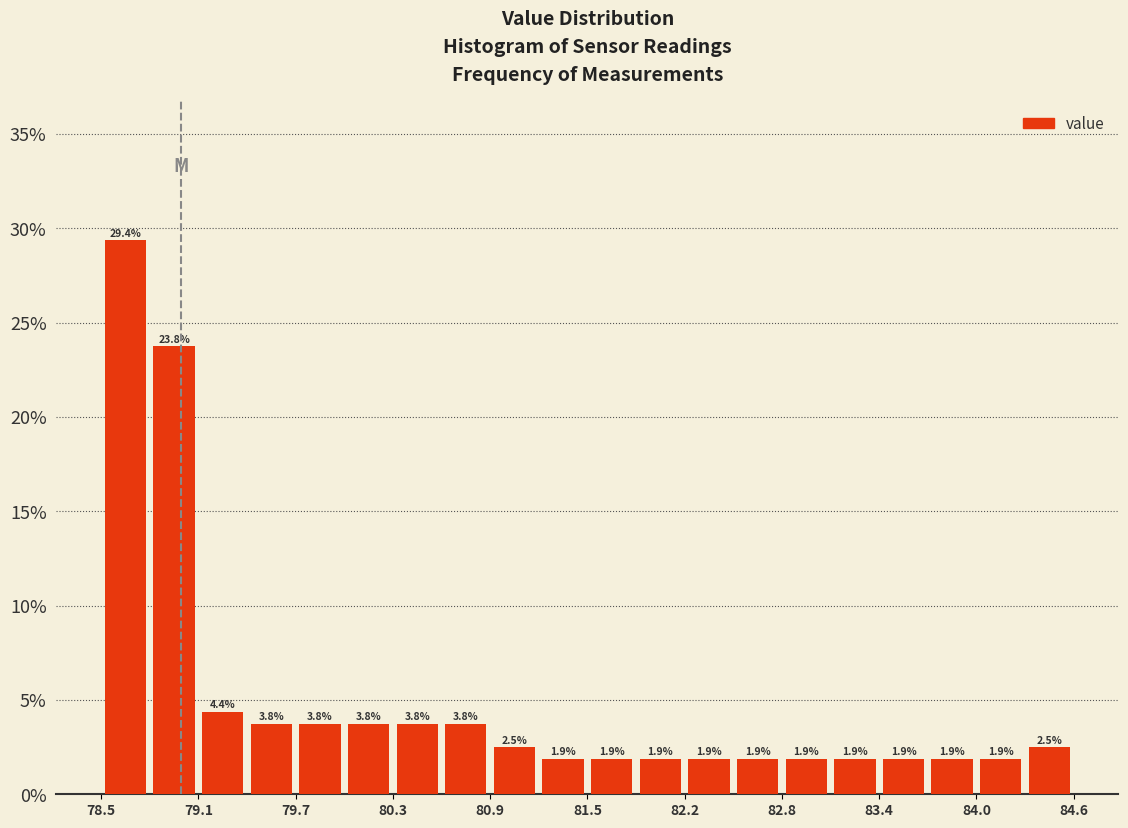

Read against the x-axis, roughly where is the centre of the tallest bar?

78.7